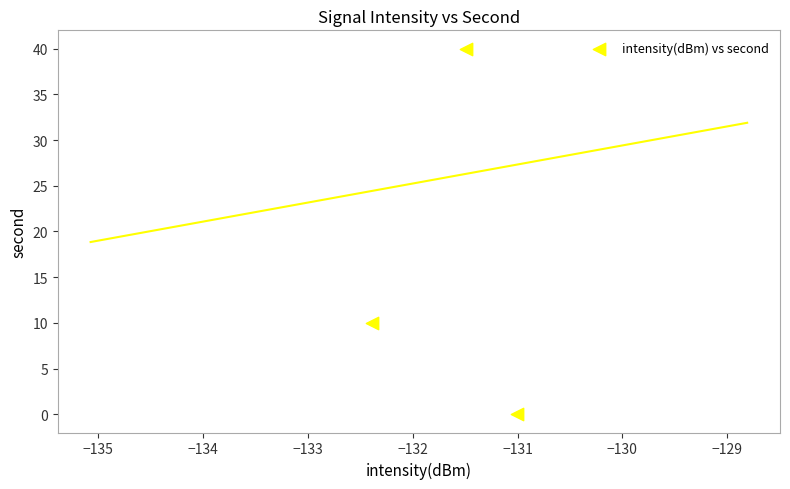

What Y value in the scatter plot is closest to 20?

10